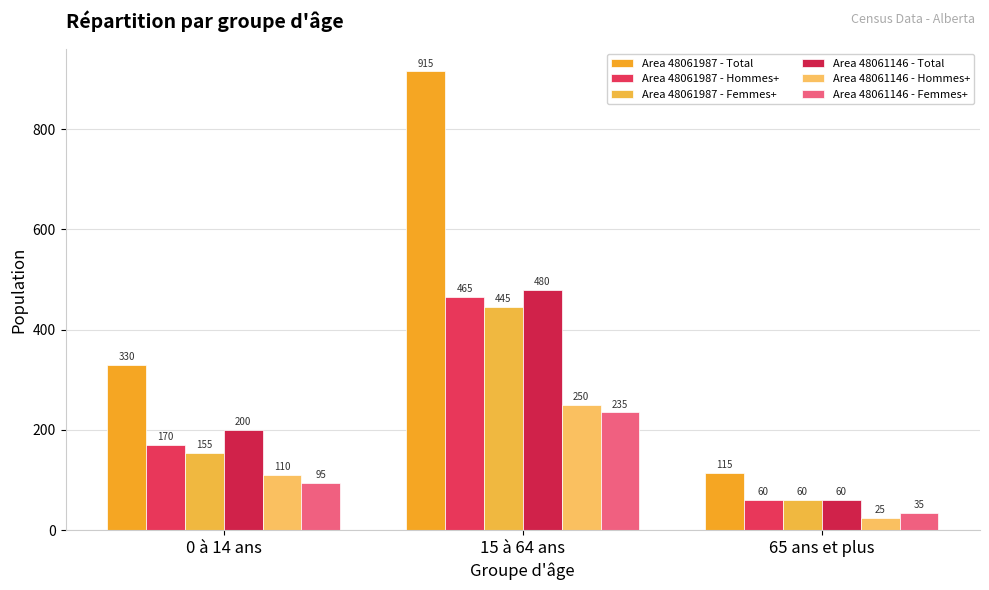

What value does the Area 48061146 - Hommes+ series have at 15 à 64 ans, to the nearest 10?

250